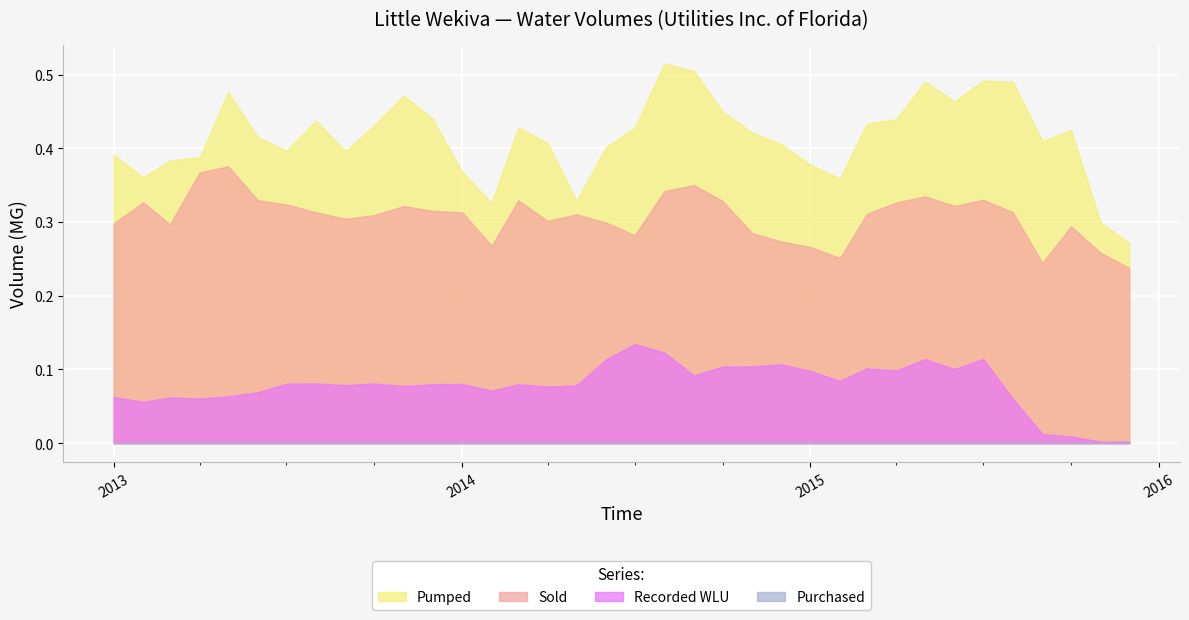

True or false: Purchased and Sold intersect in this chart.

False